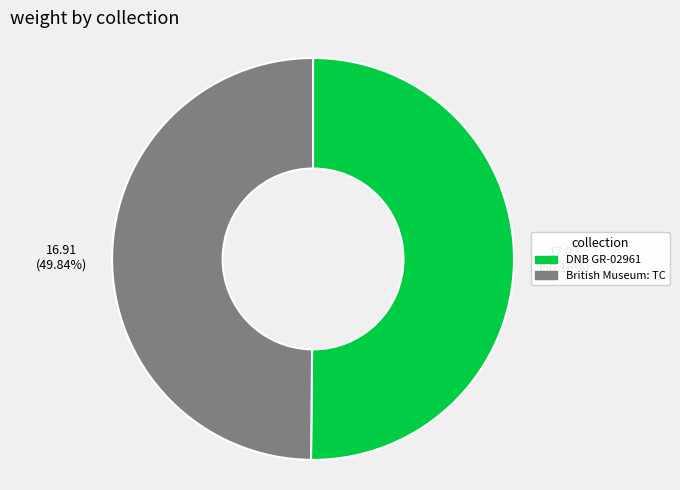

How many slices are in this pie chart?

2